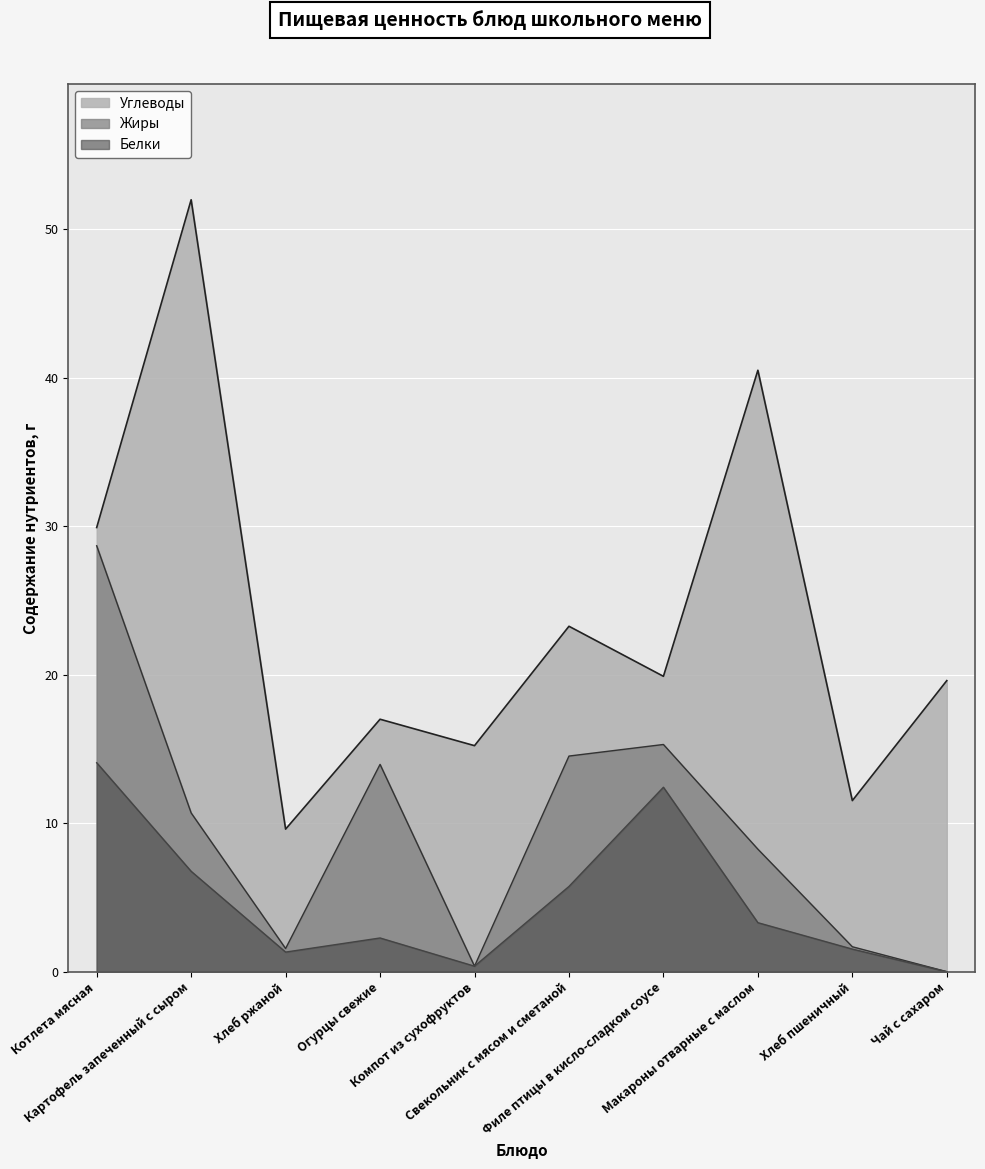

At which category does the chart reach its minimum across all series?

Чай с сахаром